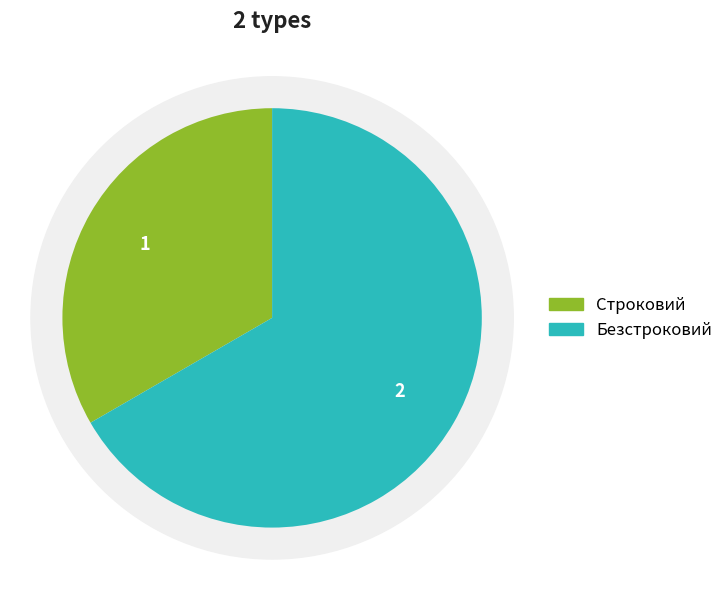

Is Строковий the majority of the pie?

No